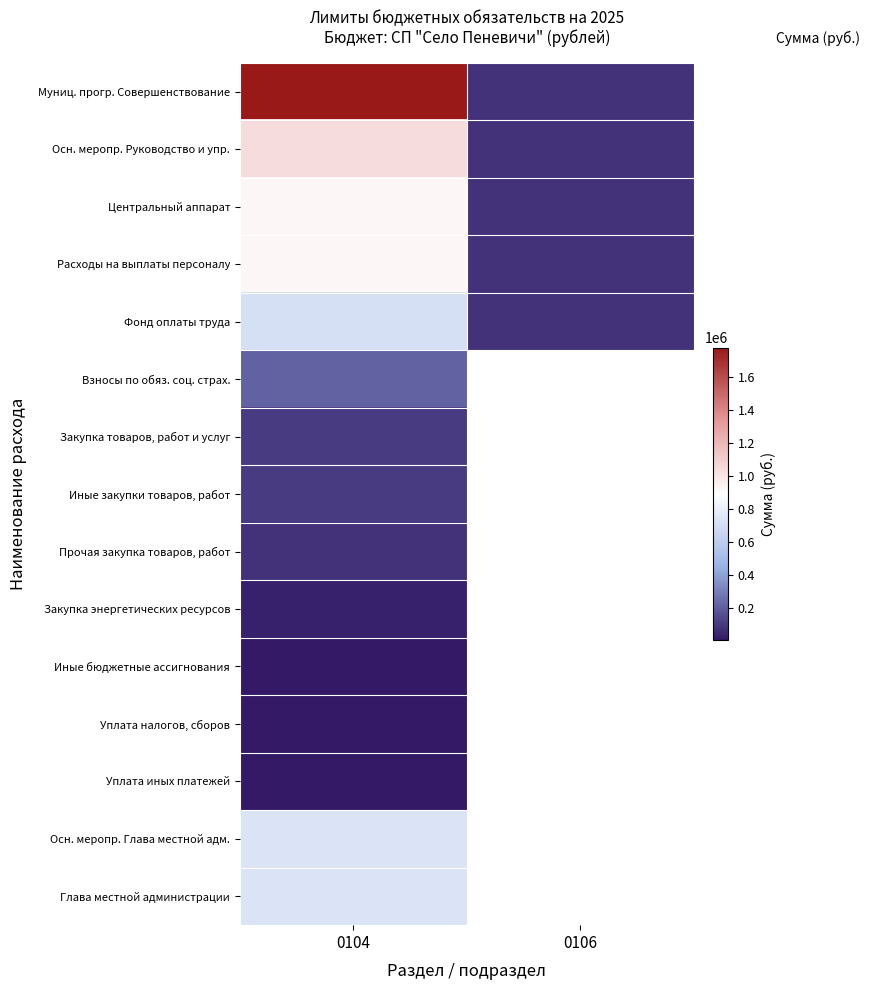

Rank the series by their maximum value, from highest to lowest.

Муниц. прогр. Совершенствование, Осн. меропр. Руководство и упр., Центральный аппарат, Расходы на выплаты персоналу, Осн. меропр. Глава местной адм., Глава местной администрации, Фонд оплаты труда, Взносы по обяз. соц. страх., Закупка товаров, работ и услуг, Иные закупки товаров, работ, Прочая закупка товаров, работ, Закупка энергетических ресурсов, Иные бюджетные ассигнования, Уплата налогов, сборов, Уплата иных платежей